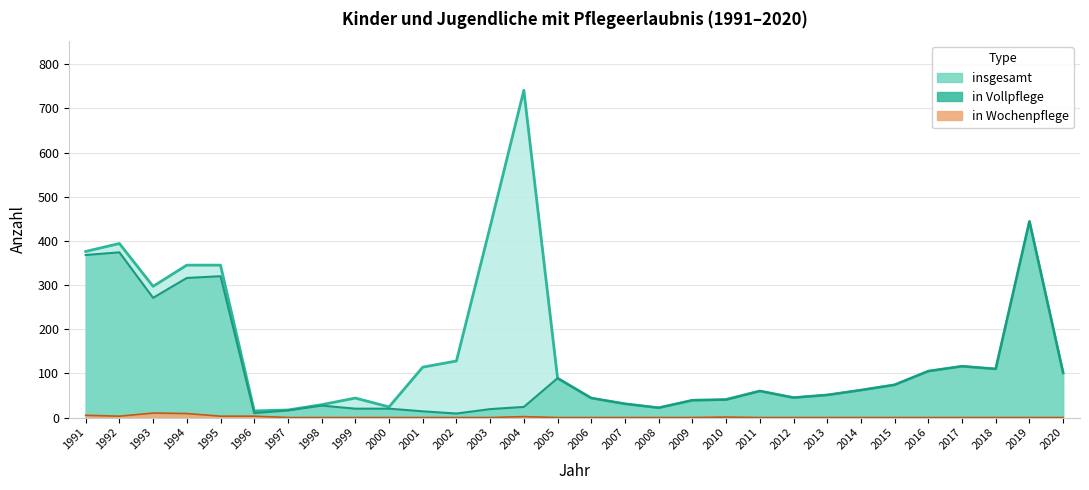

Rank the series by their maximum value, from lowest to highest.

in Wochenpflege, in Vollpflege, insgesamt